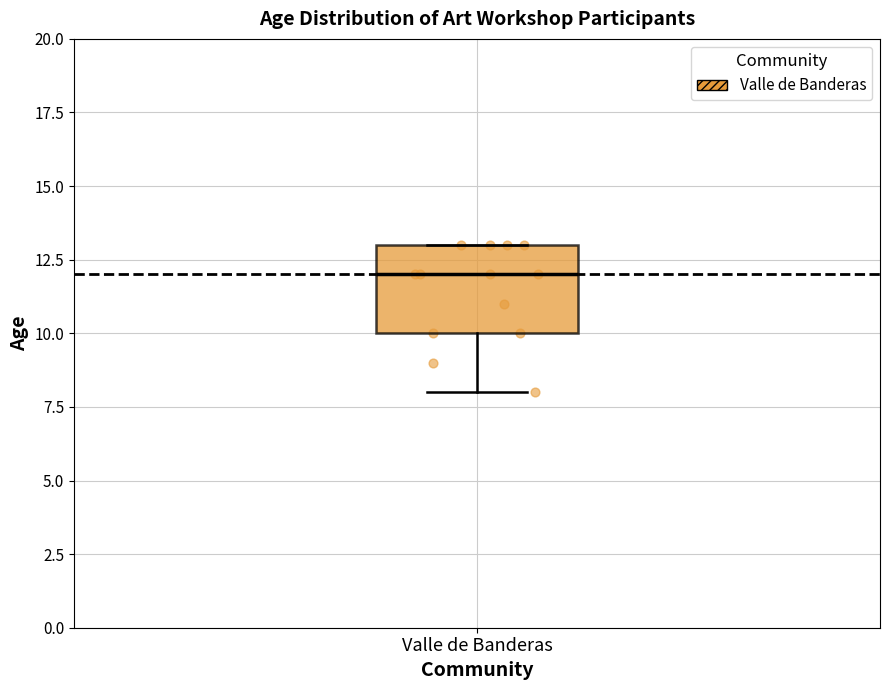

Transcribe this box plot: give where the median line is, the range the box spans, and where the two whiskers end, as read against the y-axis. The values are not printed on the chart, so give them approximately, as read against the axis.

median 12, box 10 to 13, whiskers 8 to 13